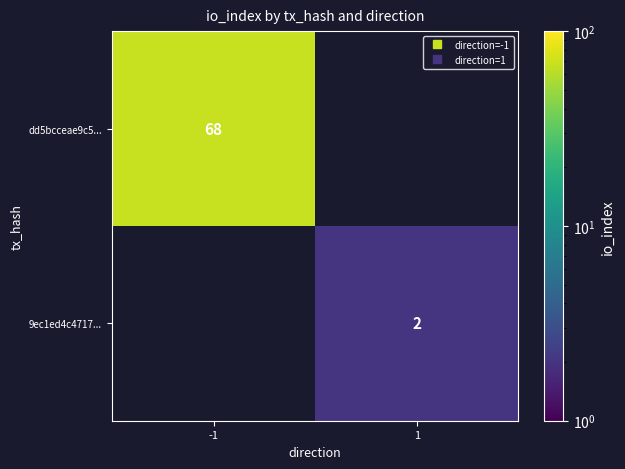

How many series are shown in this chart?

2